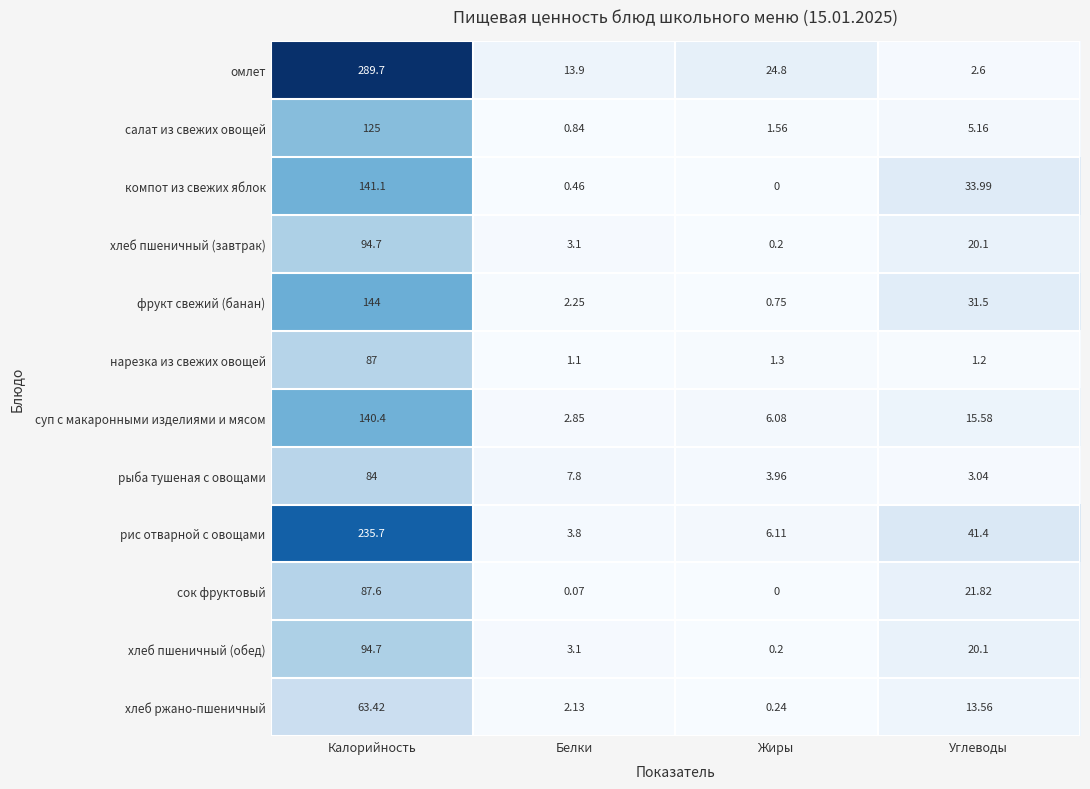

Which series changed the most between Белки and Углеводы?

рис отварной с овощами